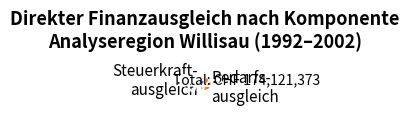

Is there any slice that represents more than half of the pie?

Yes